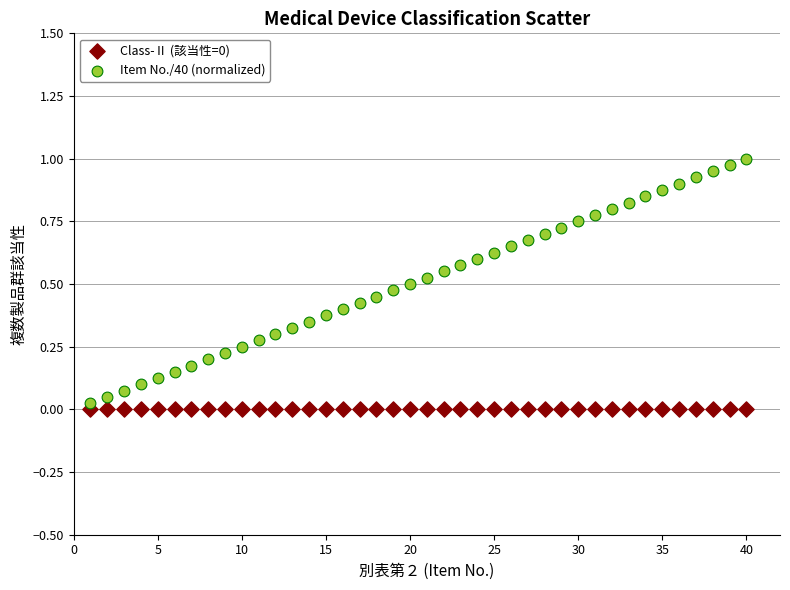

Which series contains the highest Y value?

Item No./40 (normalized)